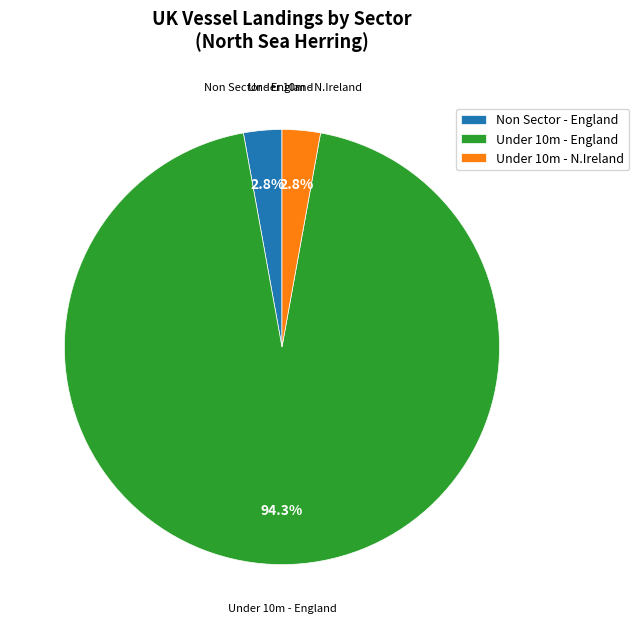

Approximately how many times larger is the value at Under 10m - N.Ireland compared to Non Sector - England?

1.0